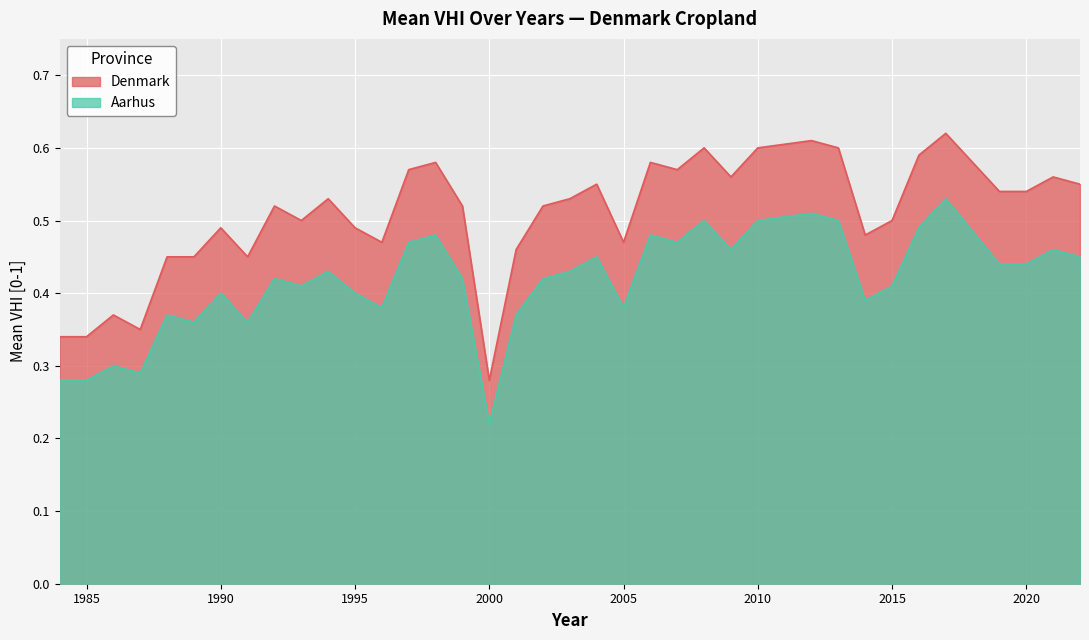

List the series in order of their overall mean, highest first.

Denmark, Aarhus